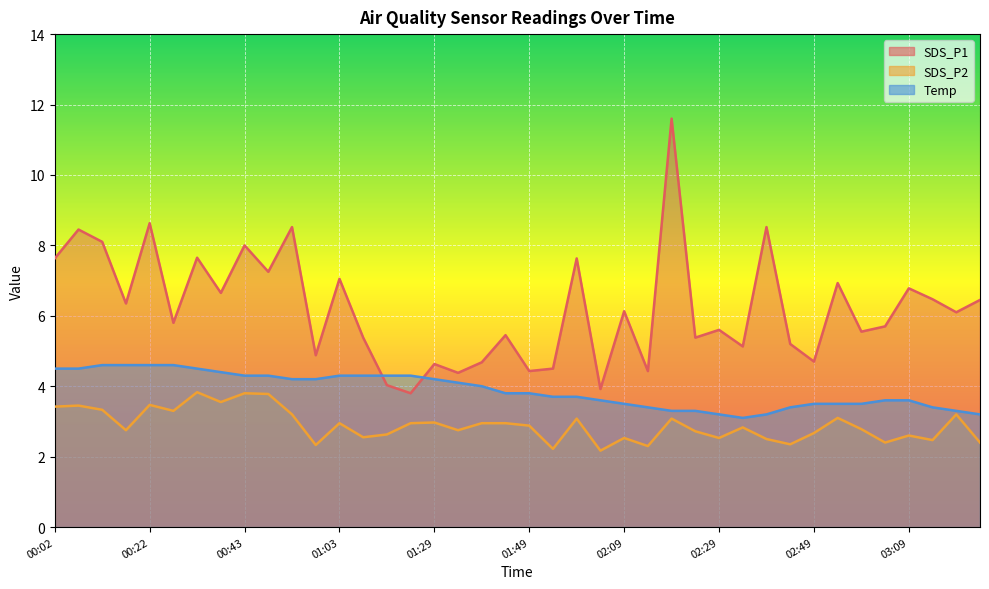

List the series in order of their peak value, highest first.

SDS_P1, Temp, SDS_P2